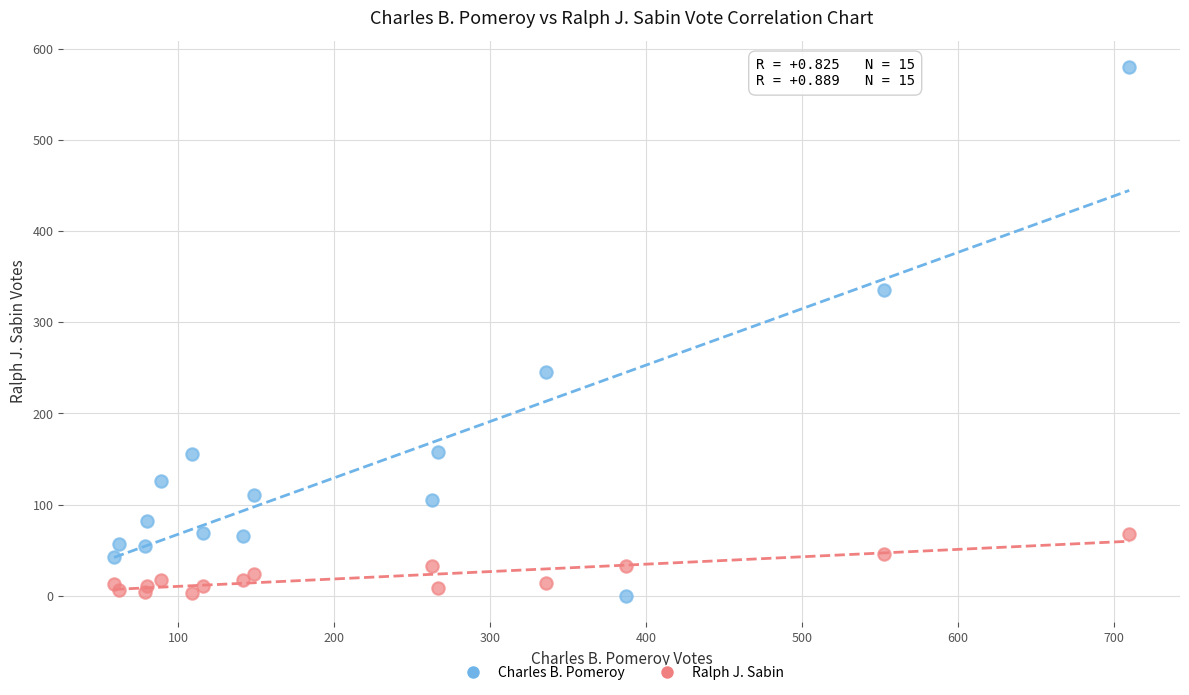

Which series reaches the maximum Y coordinate?

Charles B. Pomeroy